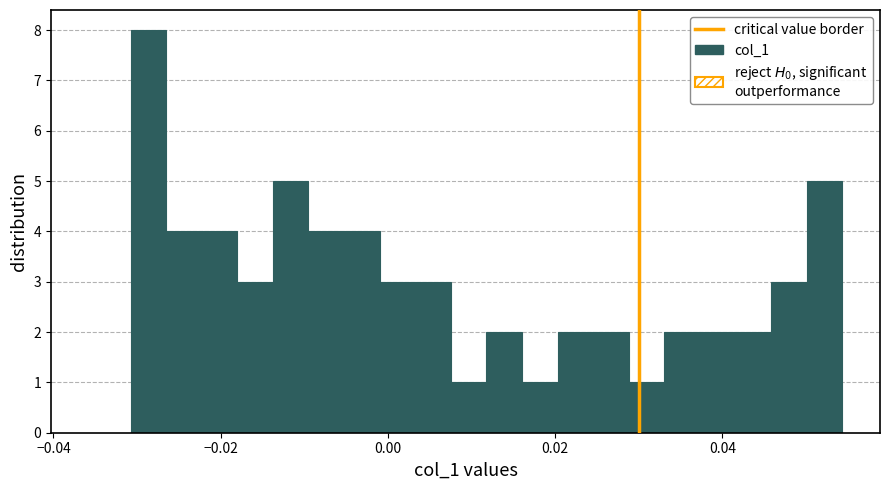

Read against the x-axis, roughly where is the centre of the tallest bar?

-0.028